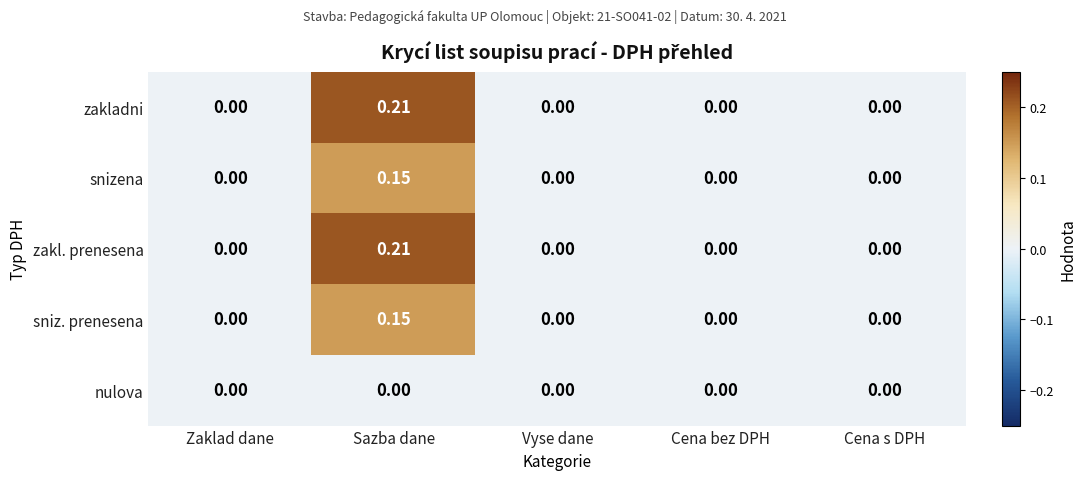

Which category has the highest value across all series?

Sazba dane